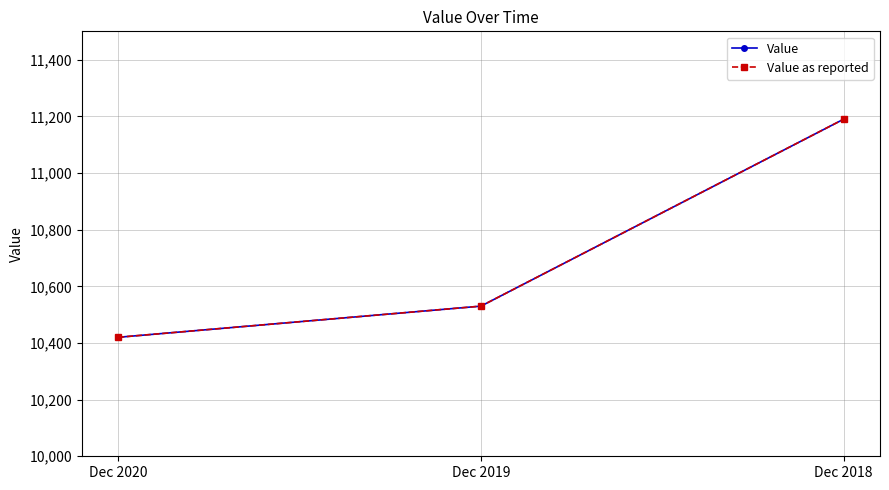

Reading left to right, extract all data points from this chart.

Value: 10420	10530	11190
Value as reported: 10420	10530	11190